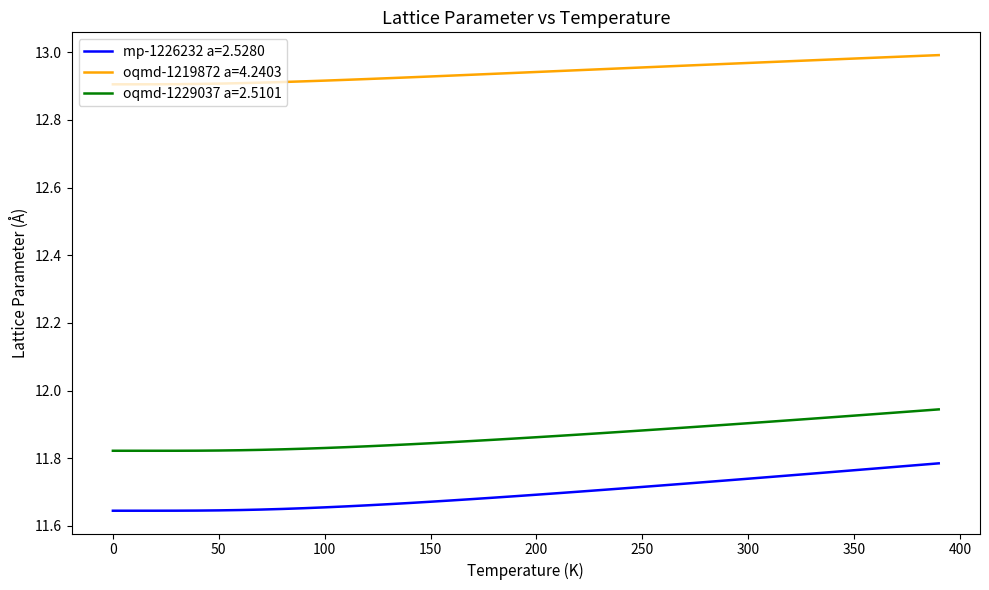

Does the chart display data point markers on the line(s)?

No